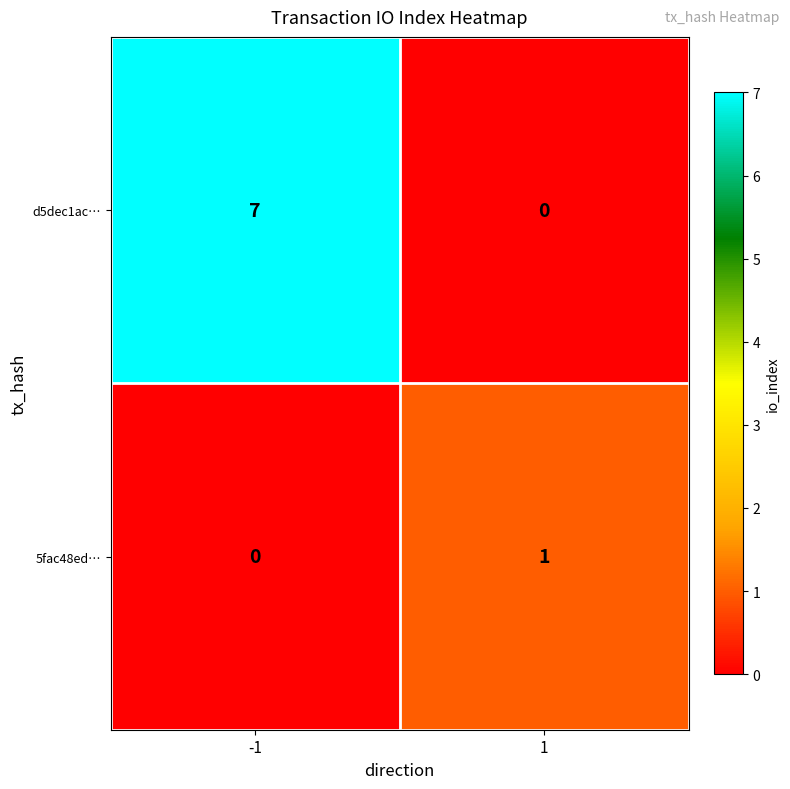

The d5dec1ac… series shows 7 at -1. True or false?

True